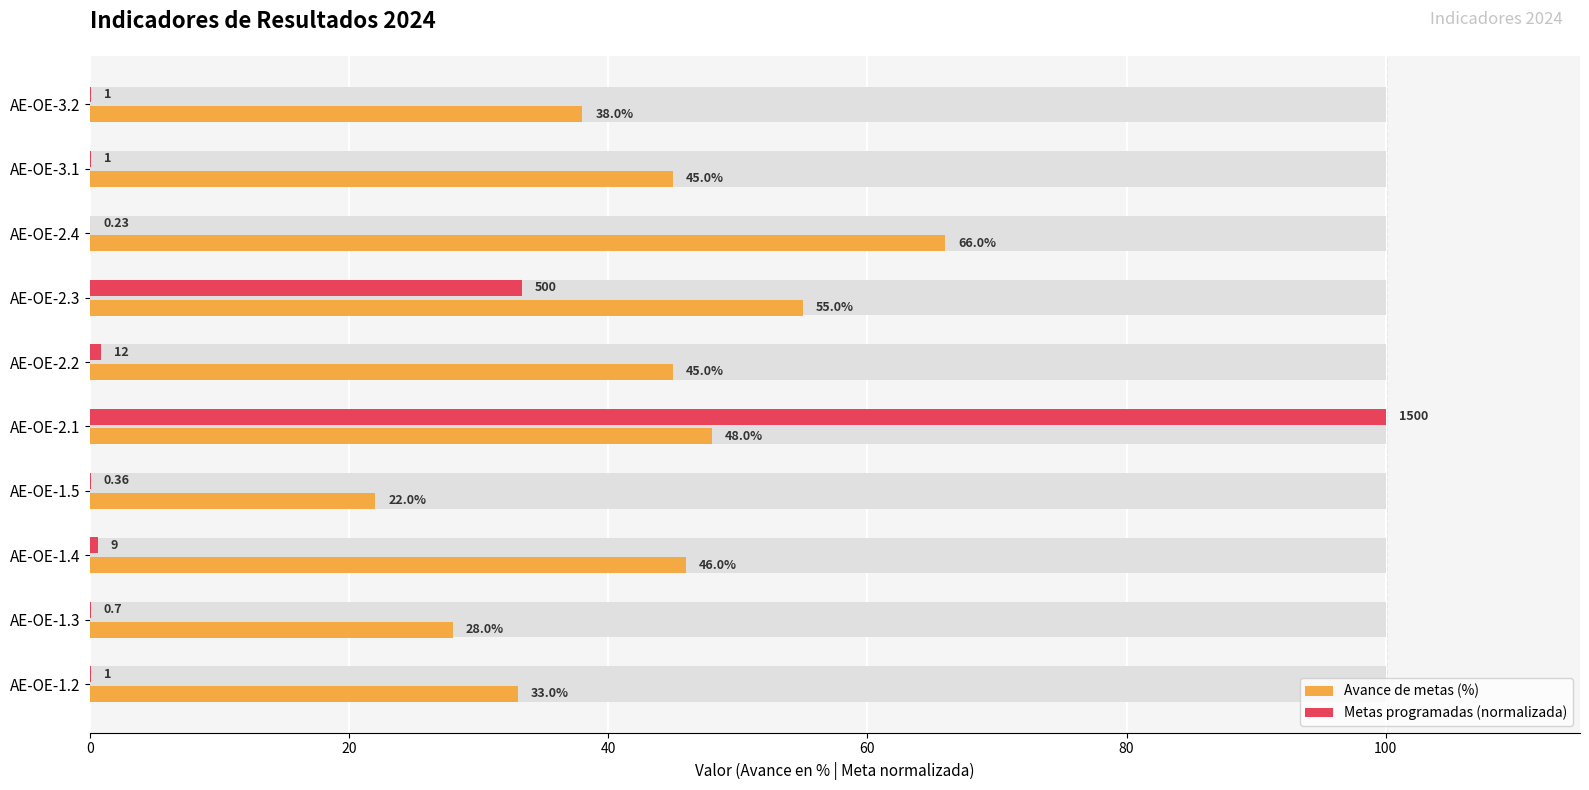

What is the sum of all Metas programadas (normalizada) values?

135.0